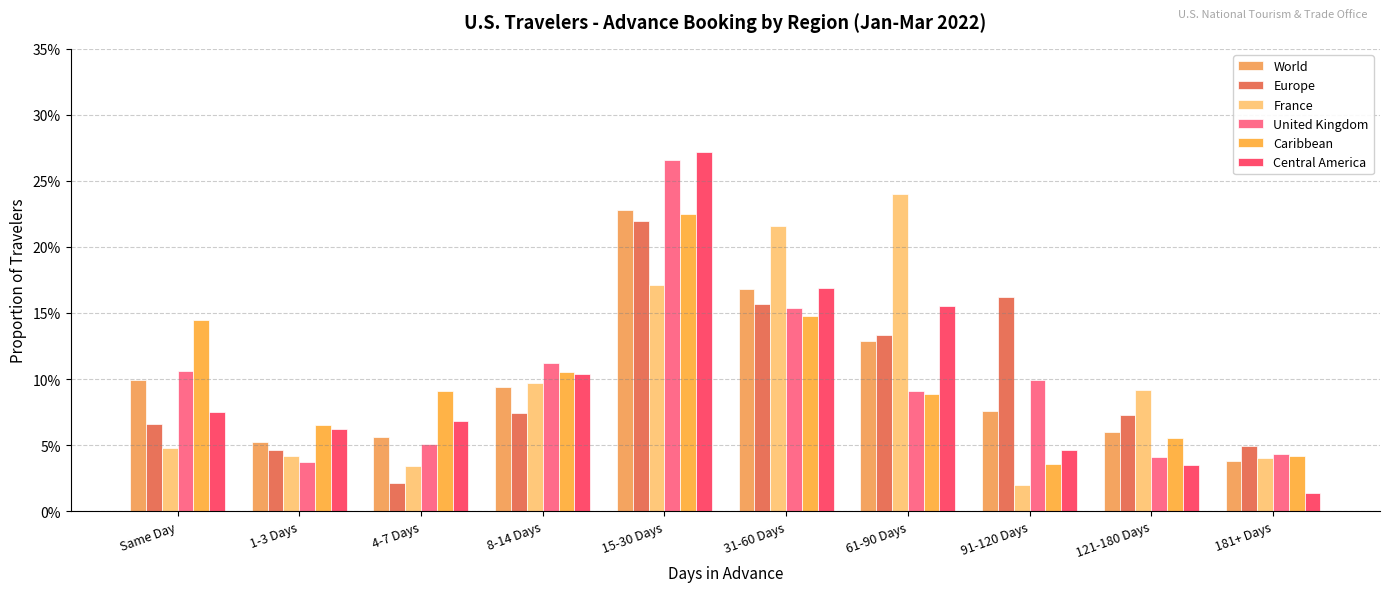

What is the highest value of the France series?

0.2